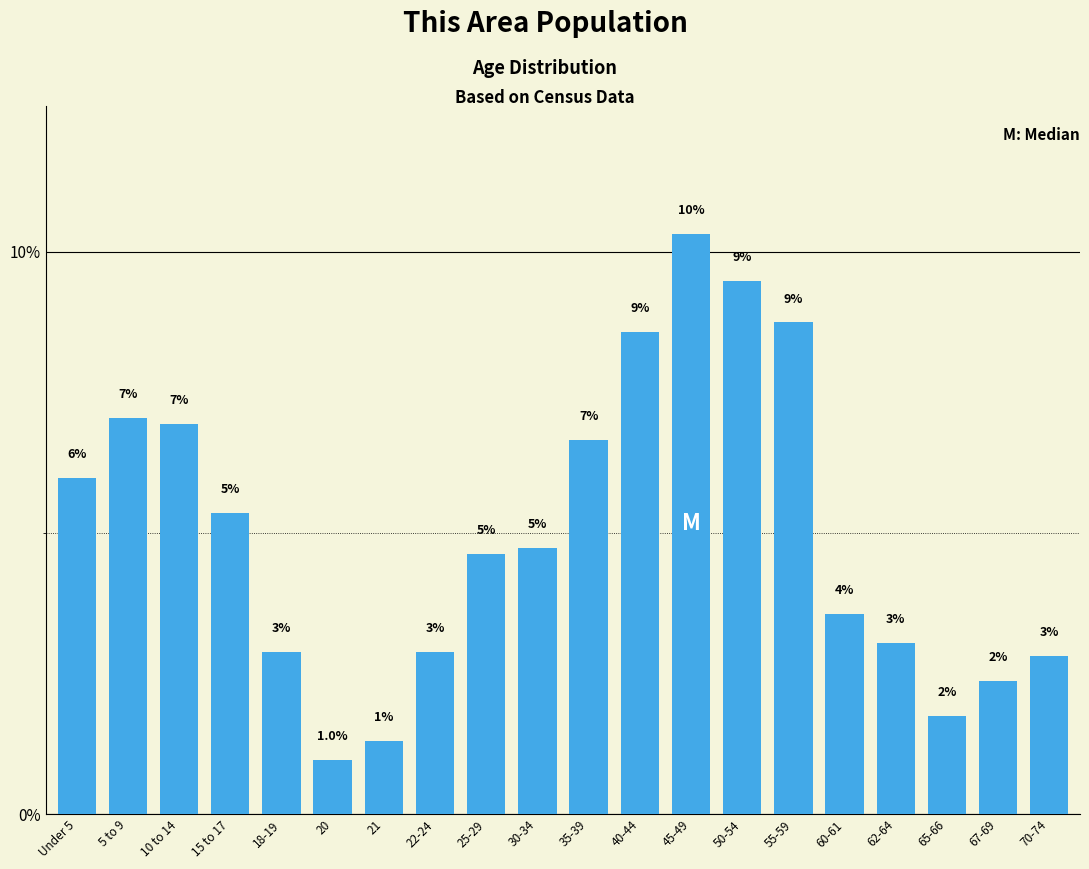

At which category does the chart reach its peak across all series?

45-49